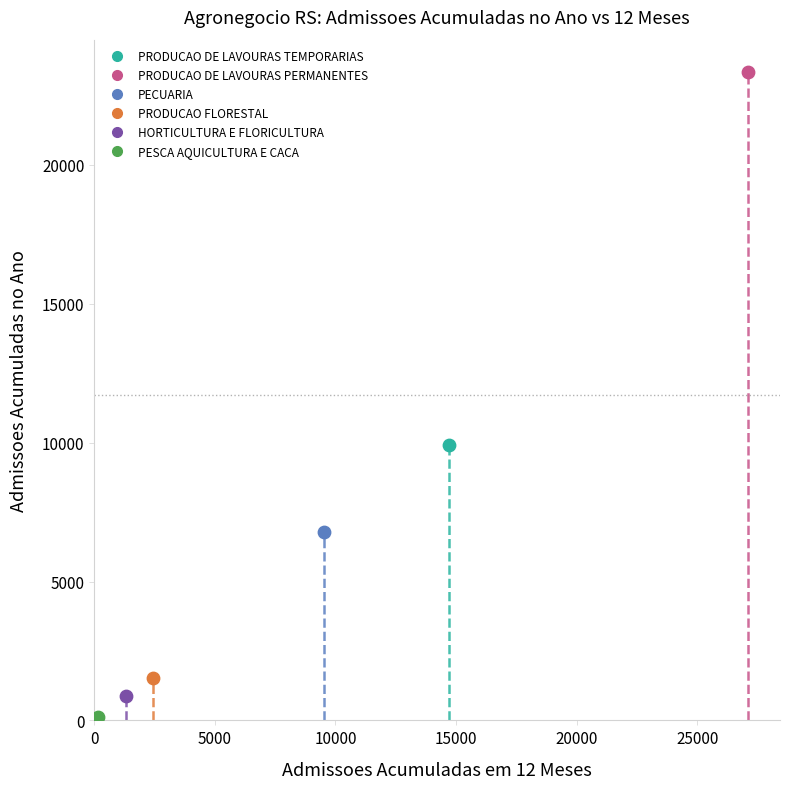

What are all the series names shown in the legend?

PRODUCAO DE LAVOURAS TEMPORARIAS, PRODUCAO DE LAVOURAS PERMANENTES, PECUARIA, PRODUCAO FLORESTAL, HORTICULTURA E FLORICULTURA, PESCA AQUICULTURA E CACA